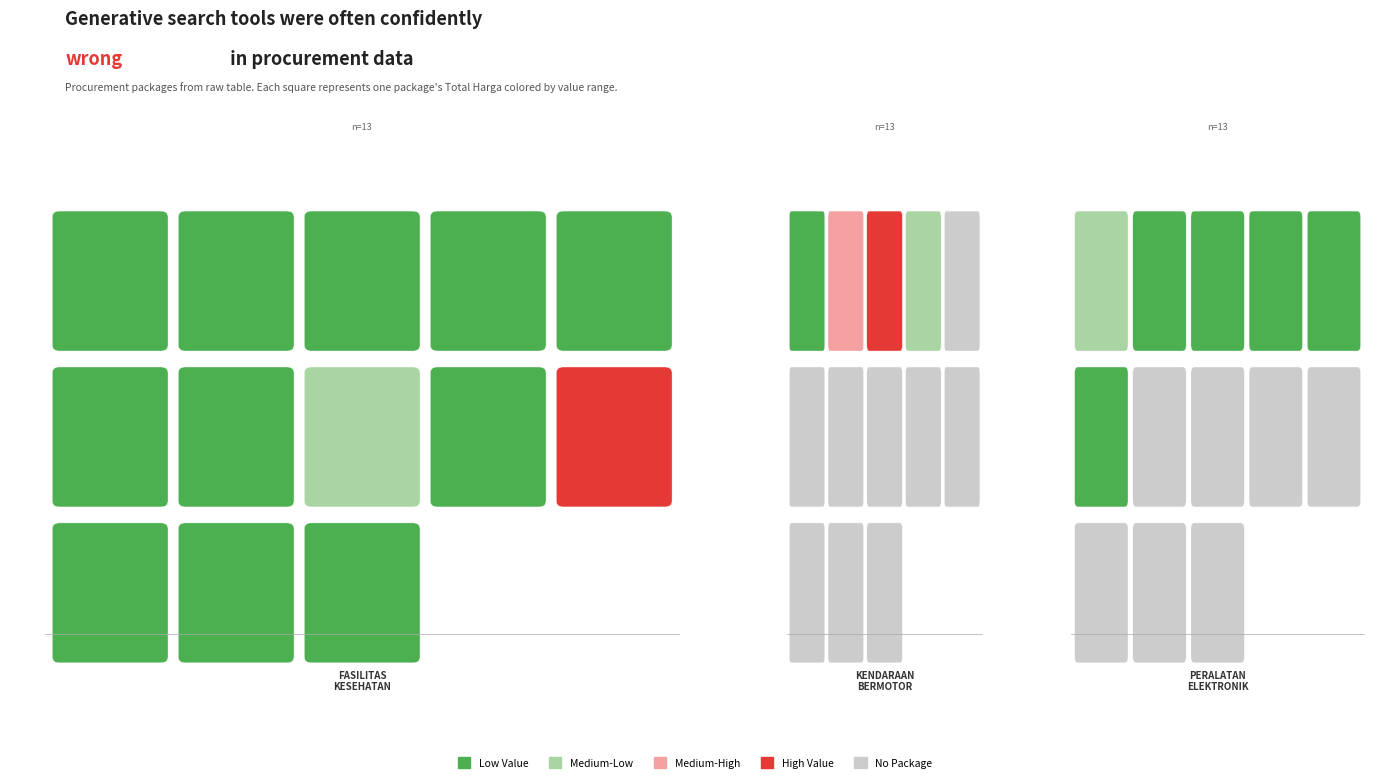

What is the average value of the Kendaraan Bermotor series?

69123846